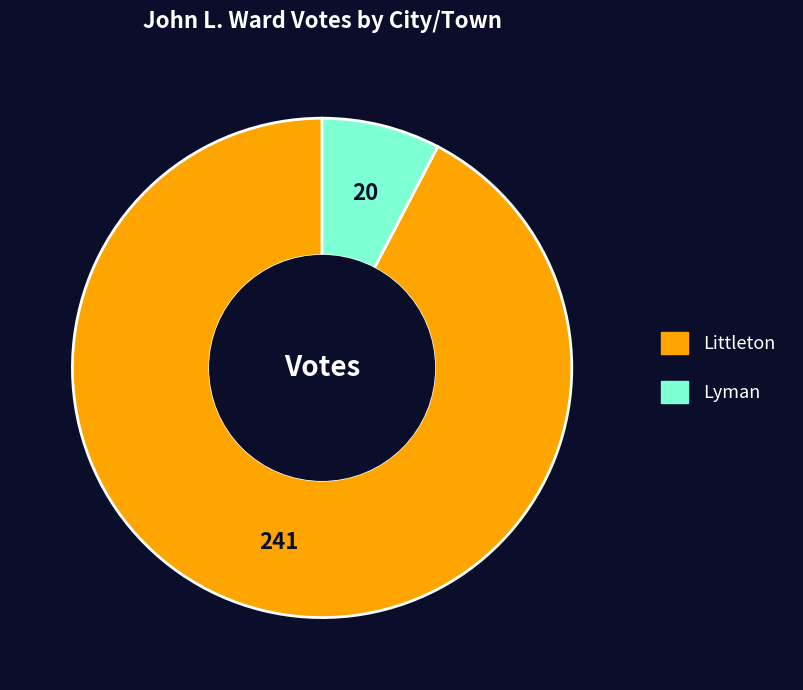

Which slice represents more than half of the pie?

Littleton